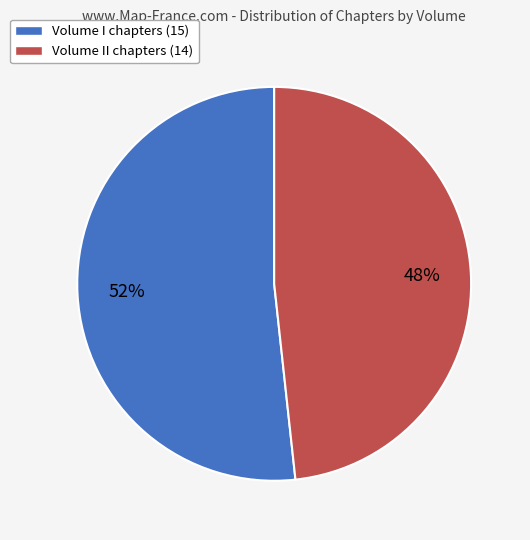

To the nearest percent, what is the combined percentage of Volume II chapters (14) and Volume I chapters (15)?

100%